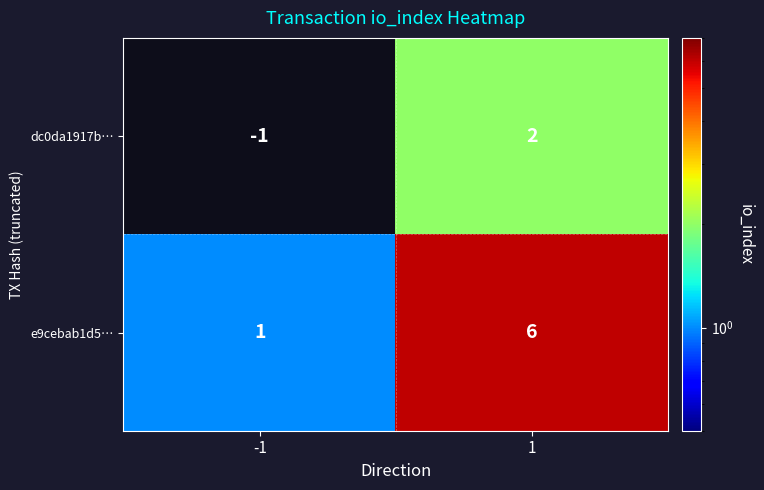

What is the greatest value displayed?

6